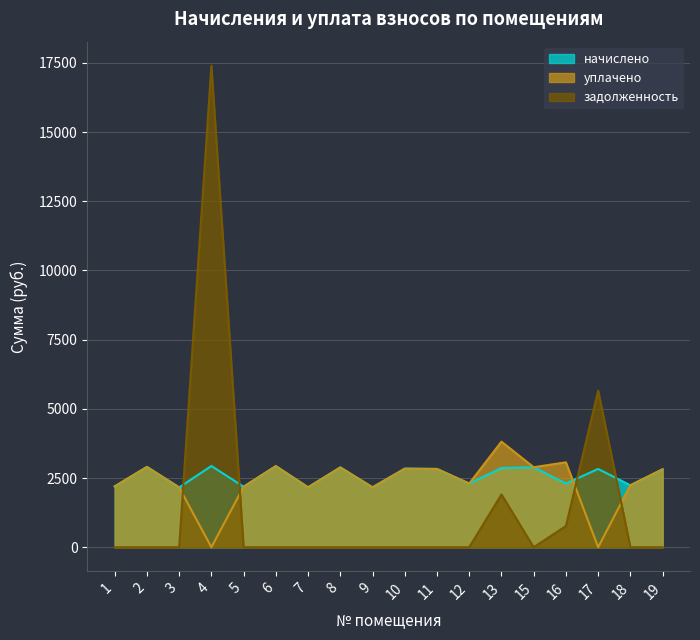

What is the total value across all series at 13?

8583.3